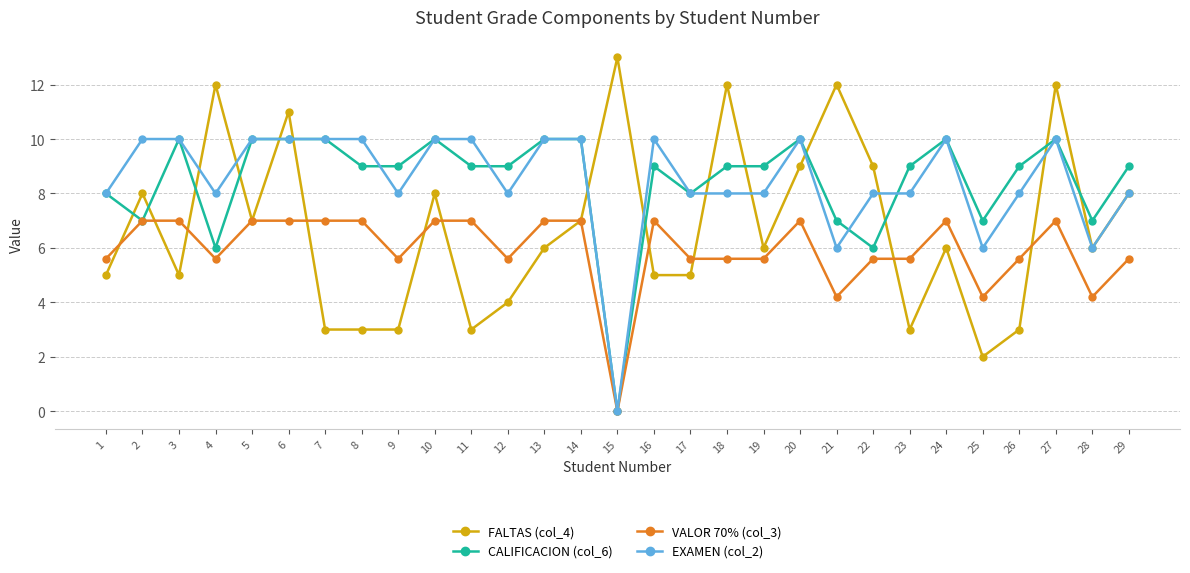

The FALTAS (col_4) series shows 6.8 at 3. True or false?

False